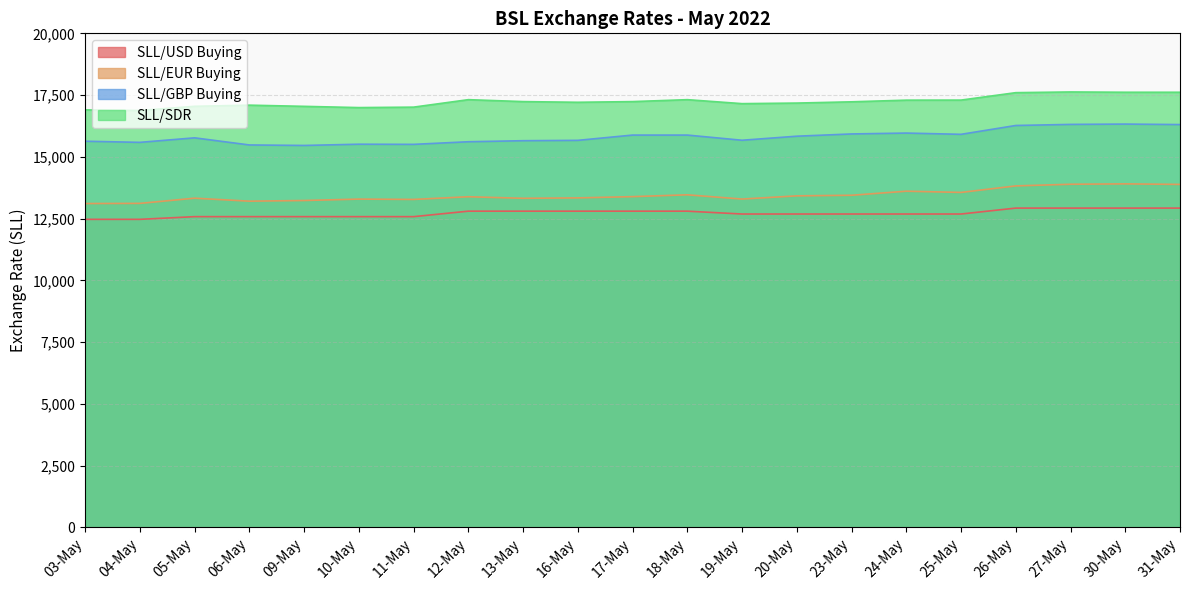

What is the label of the 16th point from the left?

24-May